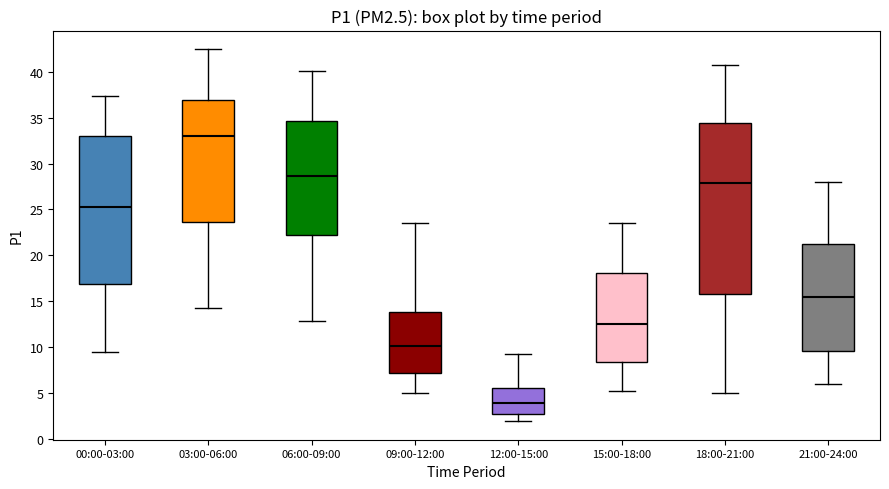

Where does the lower whisker of the box for 21:00-24:00 end on the y-axis? The values are not printed on the chart, so give them approximately, as read against the axis.

6.0